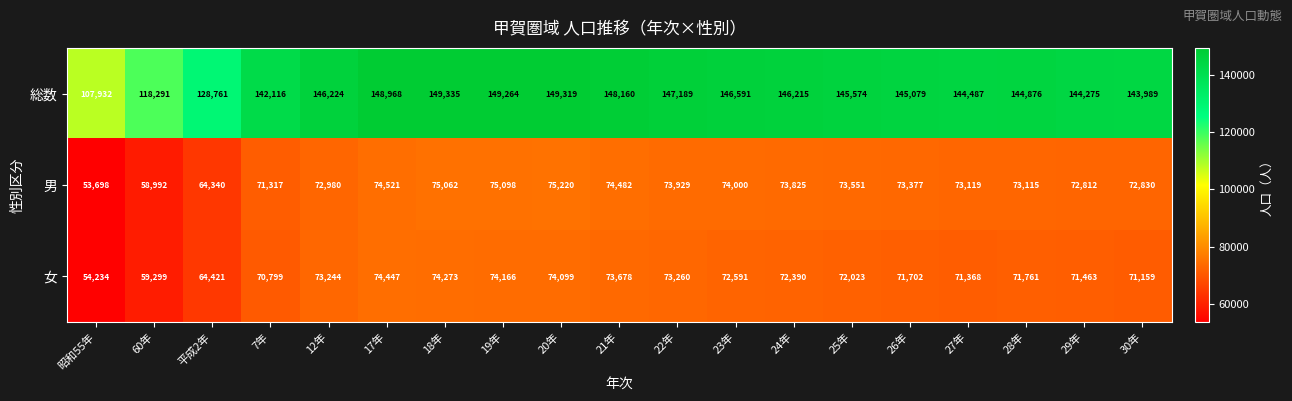

What is the highest value of the 総数 series?

149335